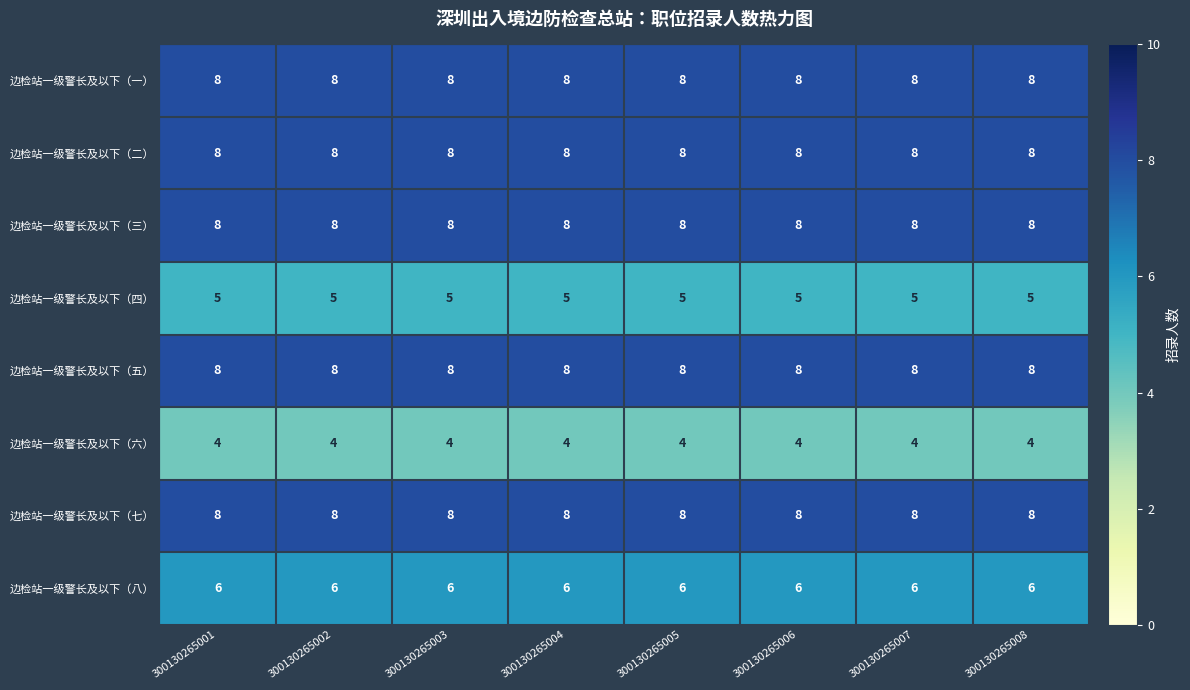

What is the total value across all series at 300130265005?

55